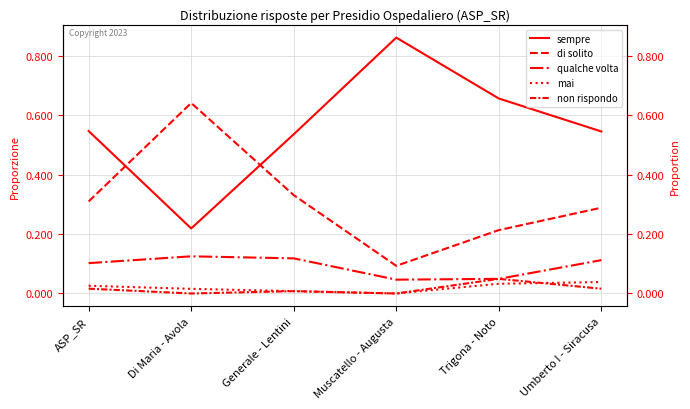

How many non rispondo values are between 0 and 1?

6